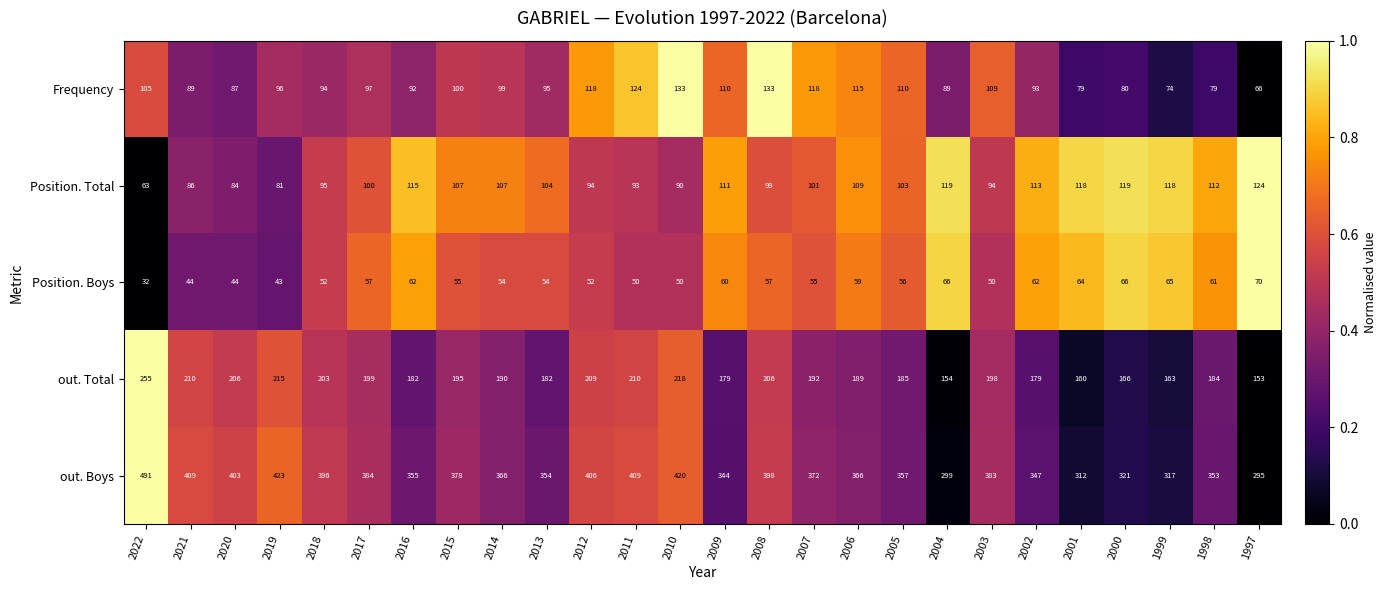

Read the Position. Boys value at 2006, to the nearest 10.

60